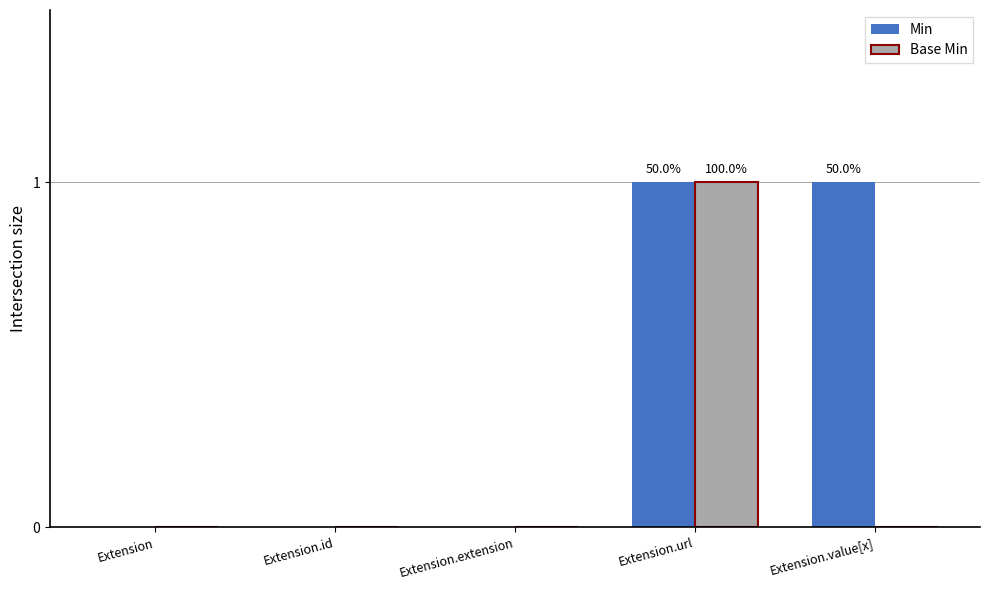

Does the chart contain stacked bars?

No